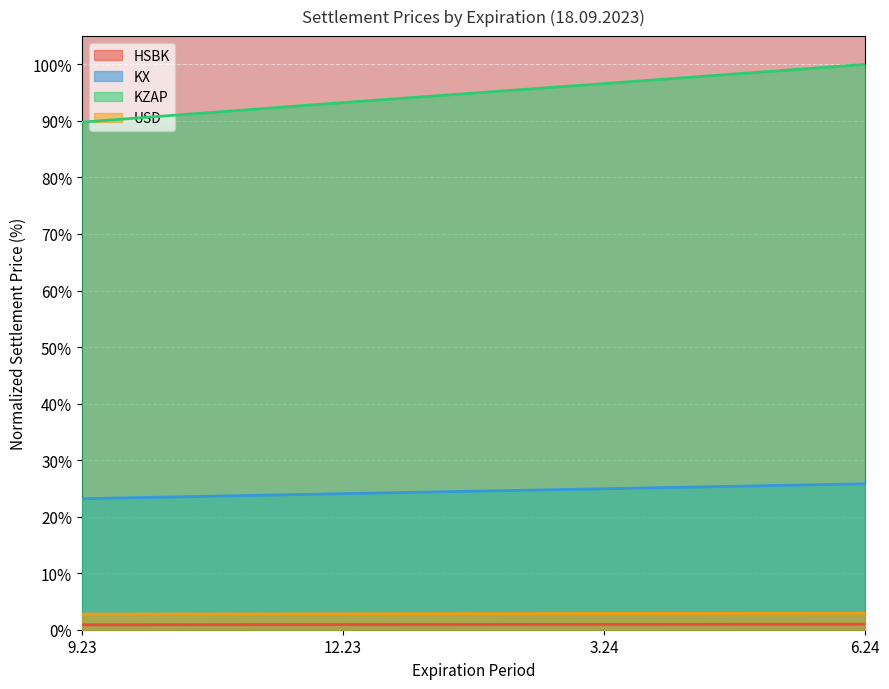

What is the value of the HSBK point at the 4th from the left?

1.0